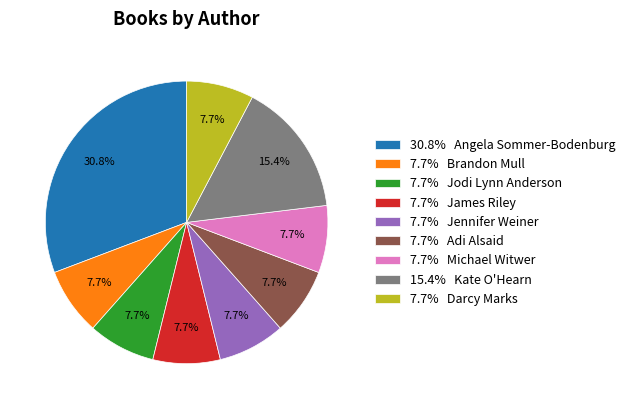

Is 15.4% Kate O'Hearn the majority of the pie?

No